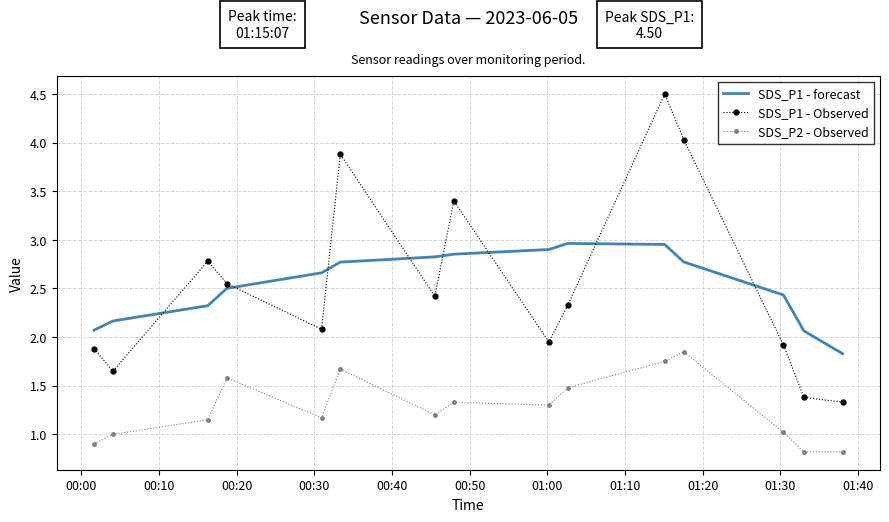

Which series has the largest range (max minus min)?

SDS_P1 - Observed